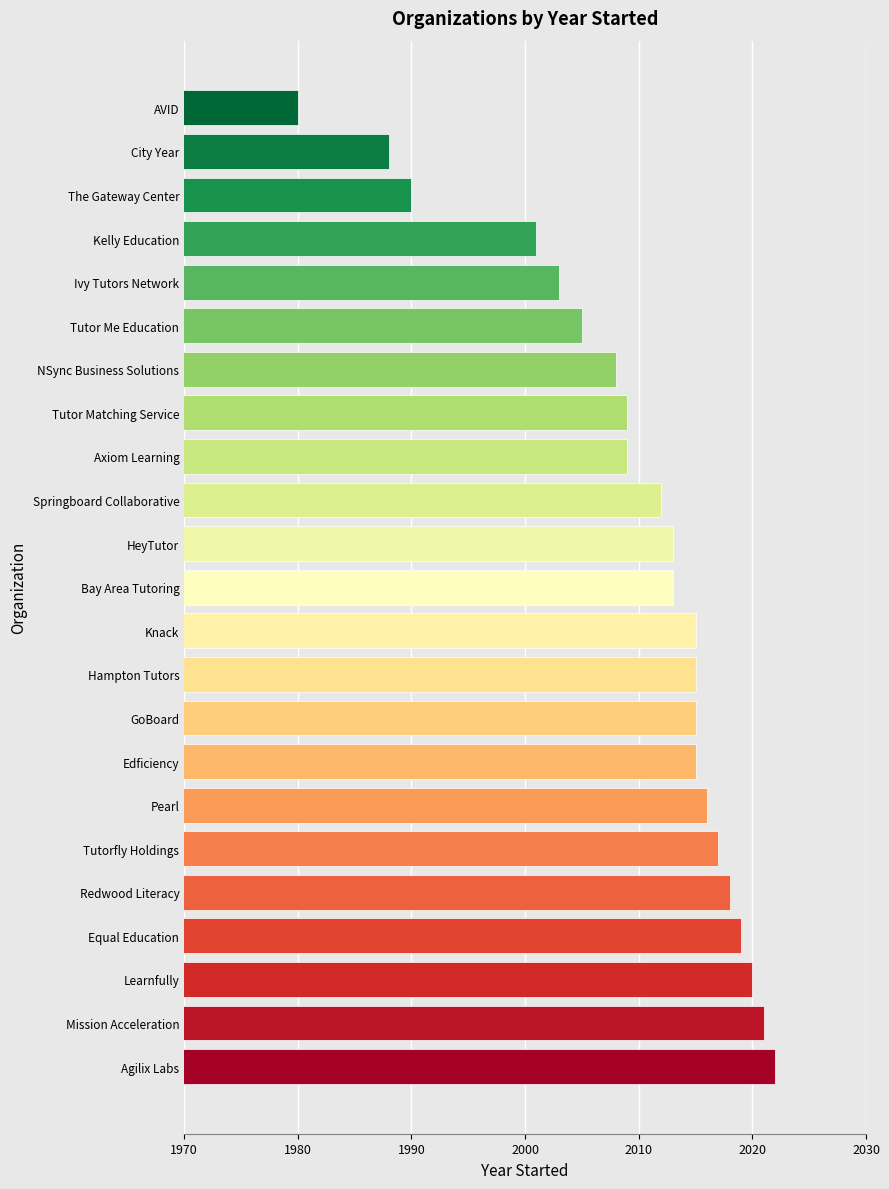

True or false: the data shows 3084 at Springboard Collaborative.

False